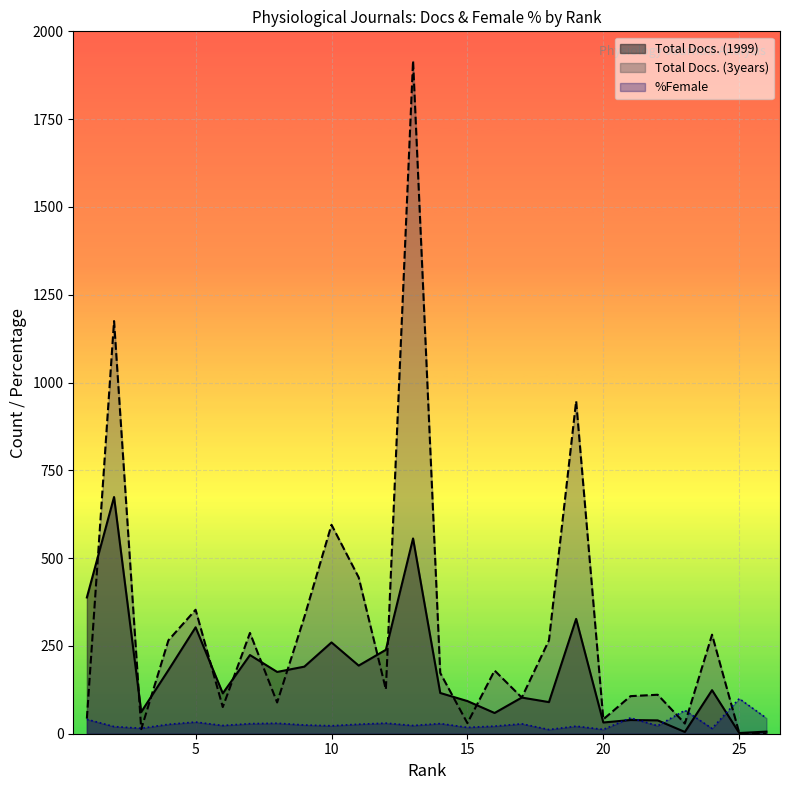

Reading right to left, list all the values displayed in this chart.

Total Docs. (1999): 6.0	2.0	124.0	5.0	38.0	39.0	32.0	327.0	90.0	103.0	59.0	93.0	116.0	556.0	239.0	194.0	260.0	191.0	176.0	224.0	115.0	303.0	181.0	62.0	674.0	388.0
Total Docs. (3years): 0.0	2.0	282.0	29.0	111.0	107.0	41.0	947.0	266.0	103.0	180.0	30.0	173.0	1916.0	126.0	445.0	595.0	332.0	89.0	287.0	76.0	353.0	266.0	13.0	1175.0	43.0
%Female: 44.4	100.0	14.9	66.7	22.6	45.1	12.1	21.4	11.8	28.2	21.5	18.0	28.9	23.3	30.1	27.0	22.6	24.8	29.9	28.6	23.4	33.2	26.8	15.5	20.3	41.0